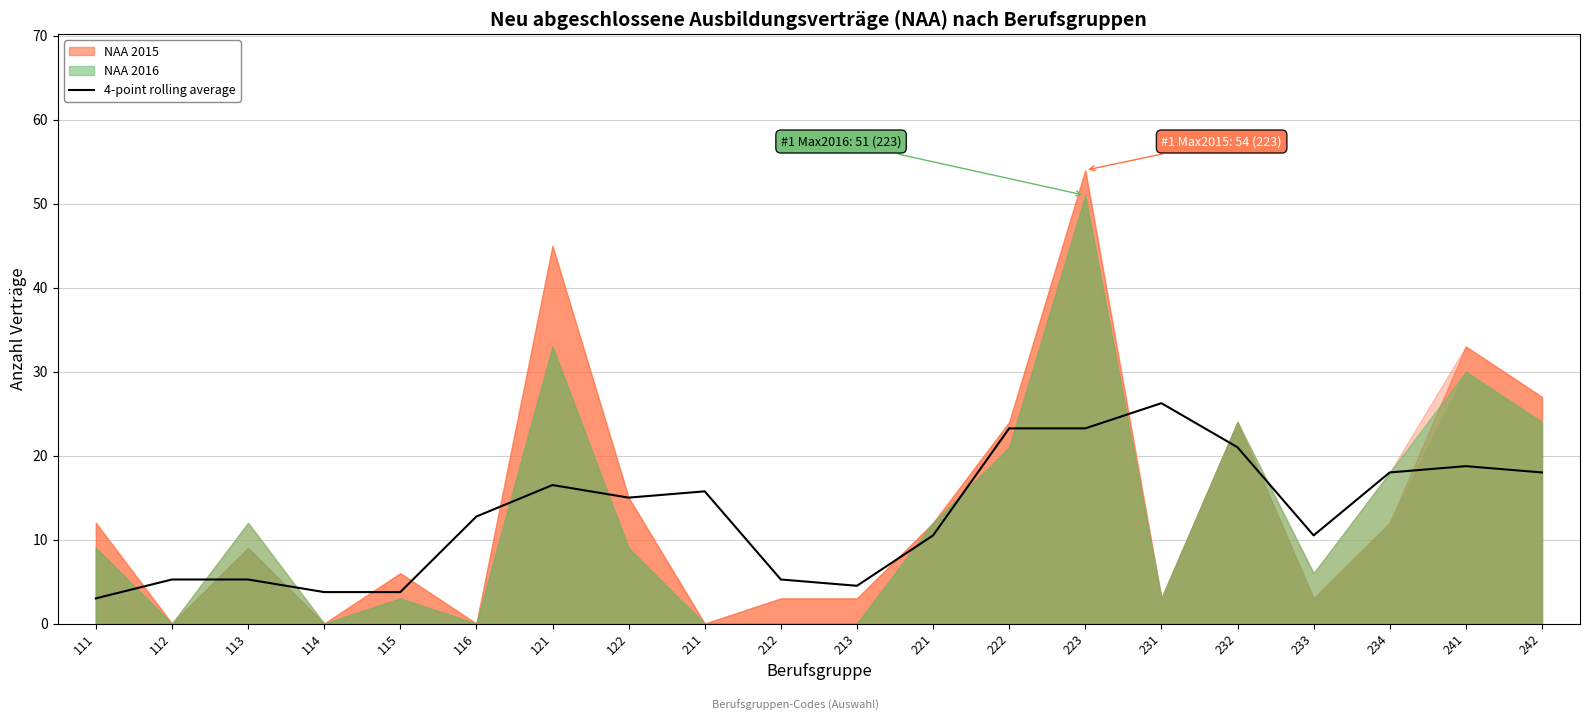

True or false: 4-point rolling average has a value of 12.8 at 116.

True